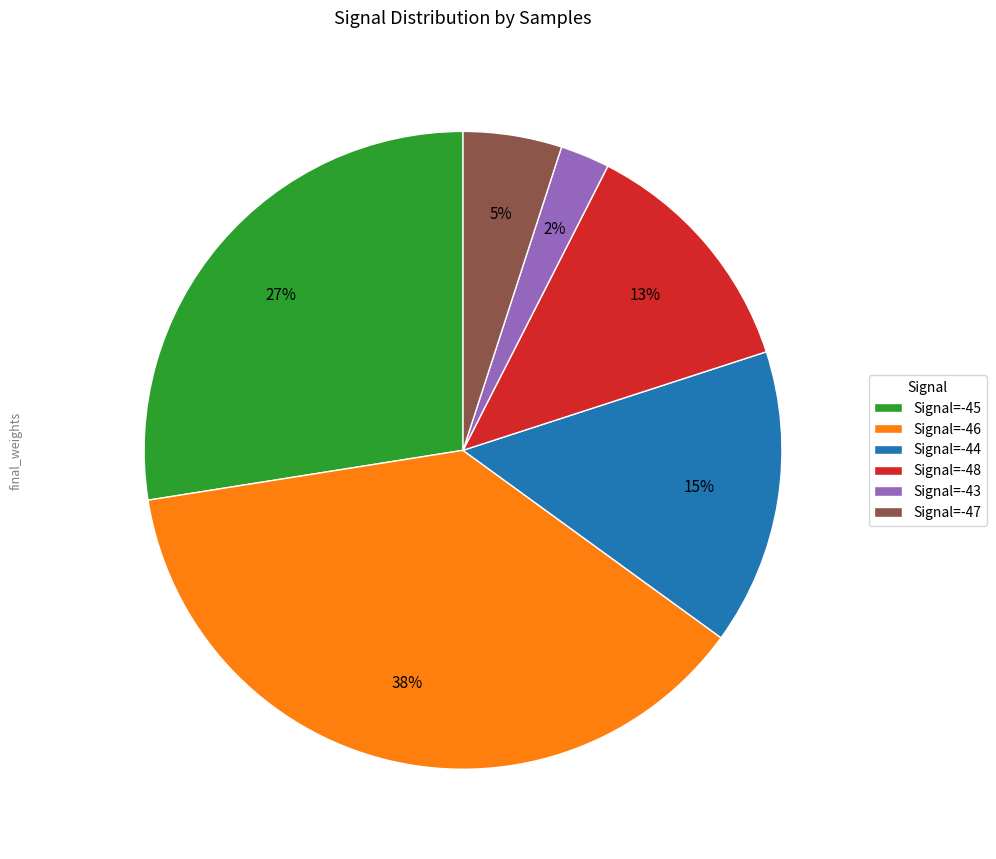

Rank the categories by value from highest to lowest.

Signal=-46, Signal=-45, Signal=-44, Signal=-48, Signal=-47, Signal=-43